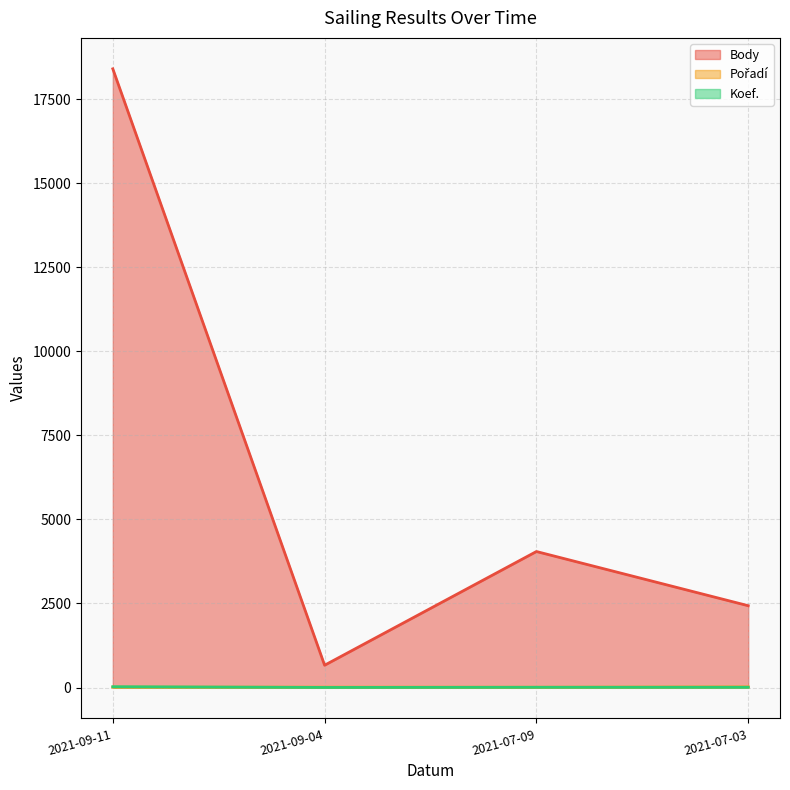

What is the smallest value displayed?

2